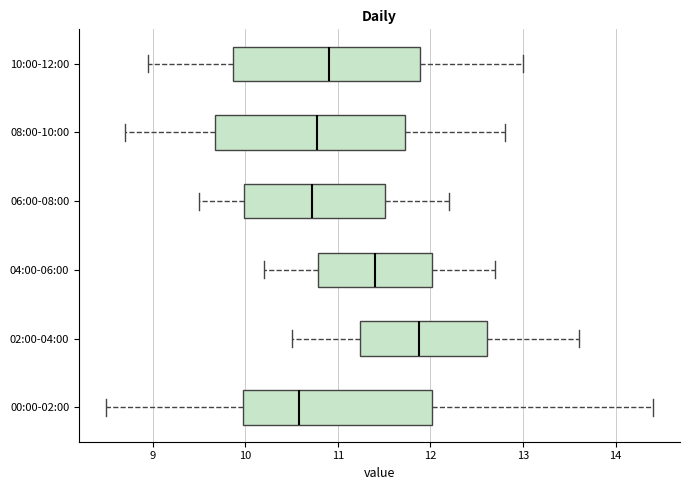

Which box has the furthest to the left median line?

00:00-02:00